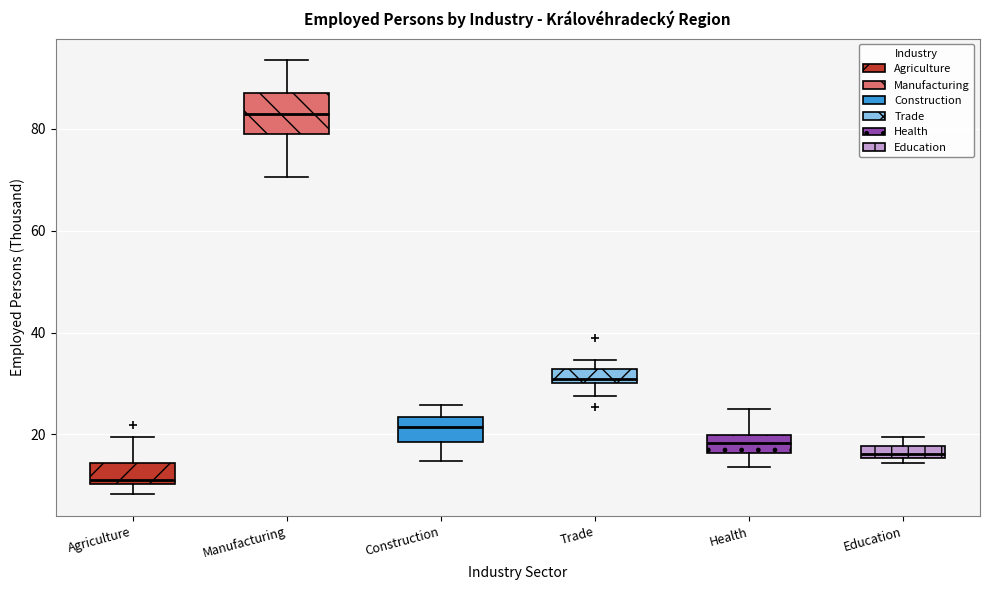

Which box's median line is the lowest?

Agriculture